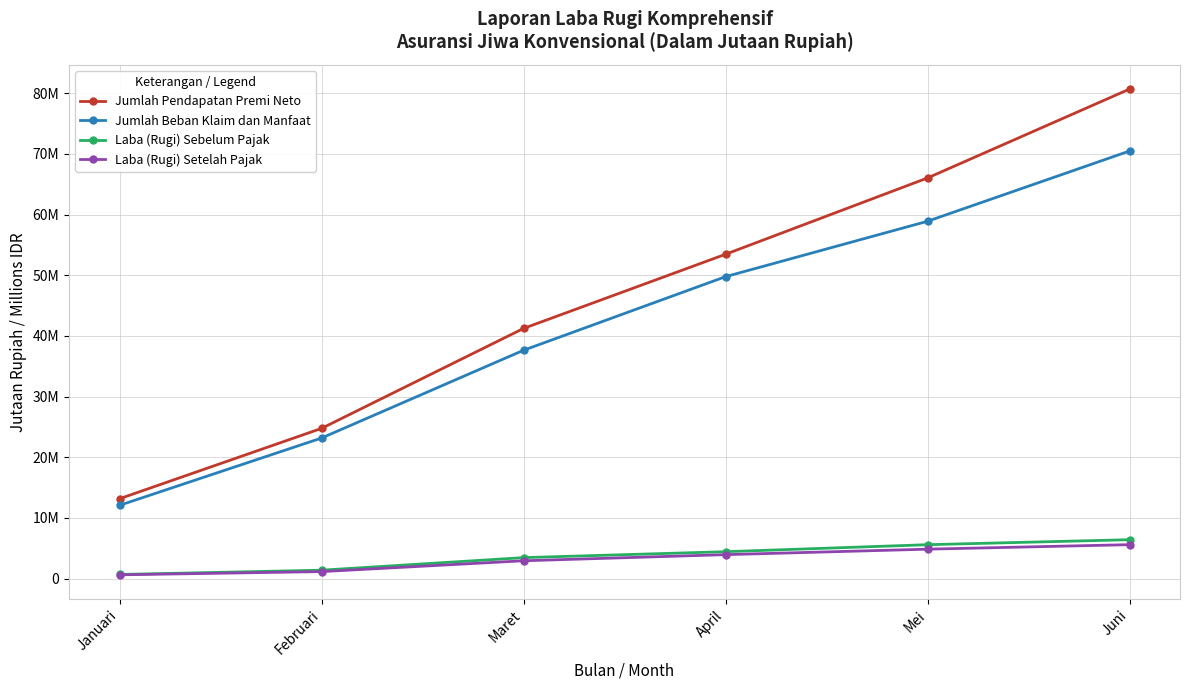

What is the highest value of the Jumlah Pendapatan Premi Neto series?

80686294.4